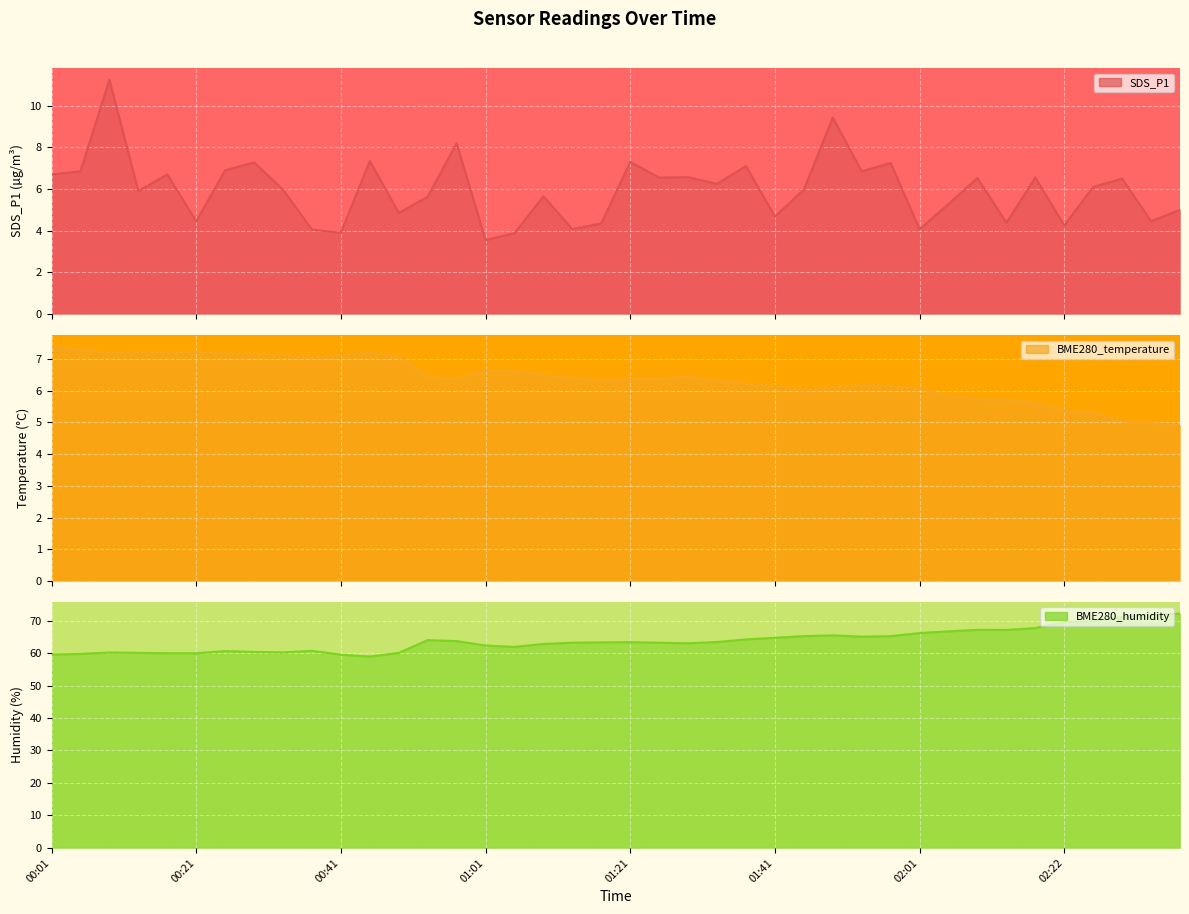

Read the BME280_humidity value at 00:29.

60.3